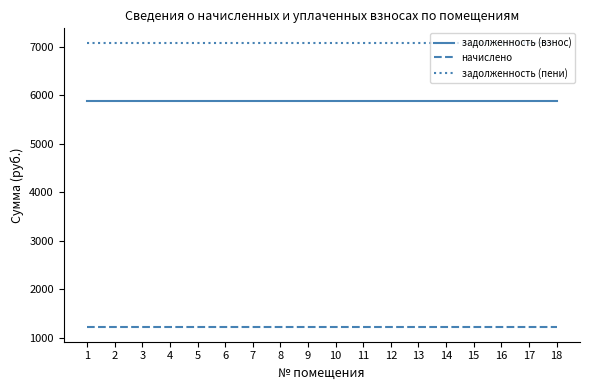

What is the total value across all series at 9?

14176.3